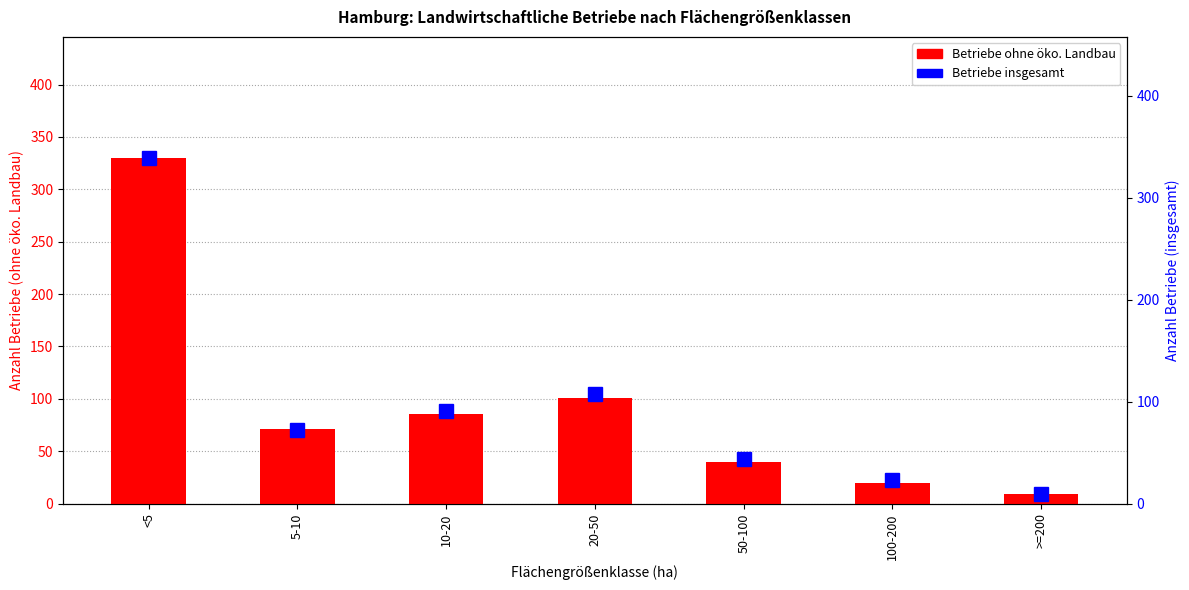

What is the label of the 5th bar from the left?

50-100